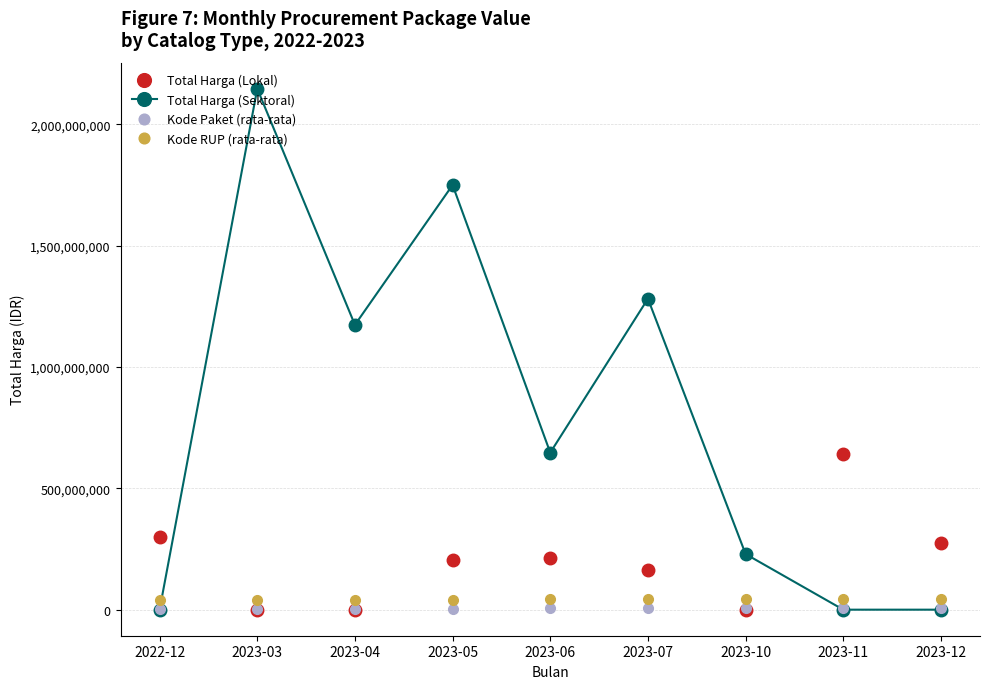

At how many categories does at least one series exceed 1081876923?

4